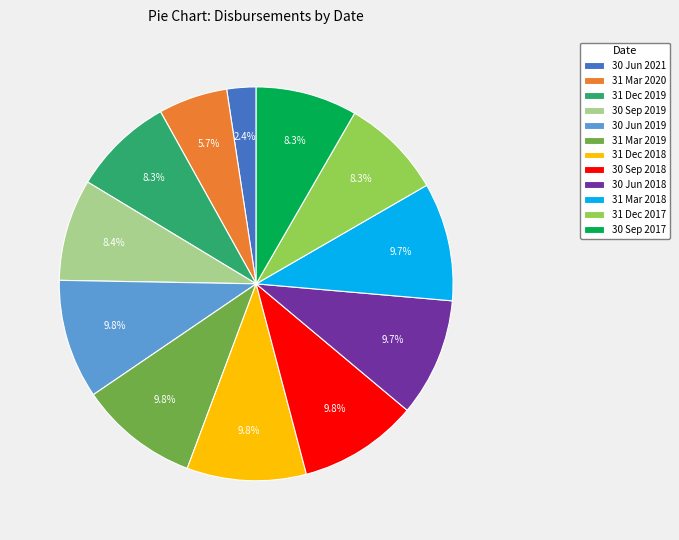

Is the sum of 31 Mar 2020 and 30 Jun 2021 greater than half?

No